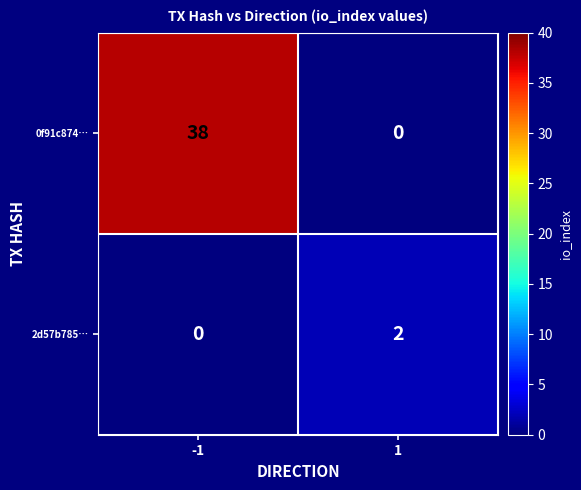

Which series has the largest range (max minus min)?

0f91c874…